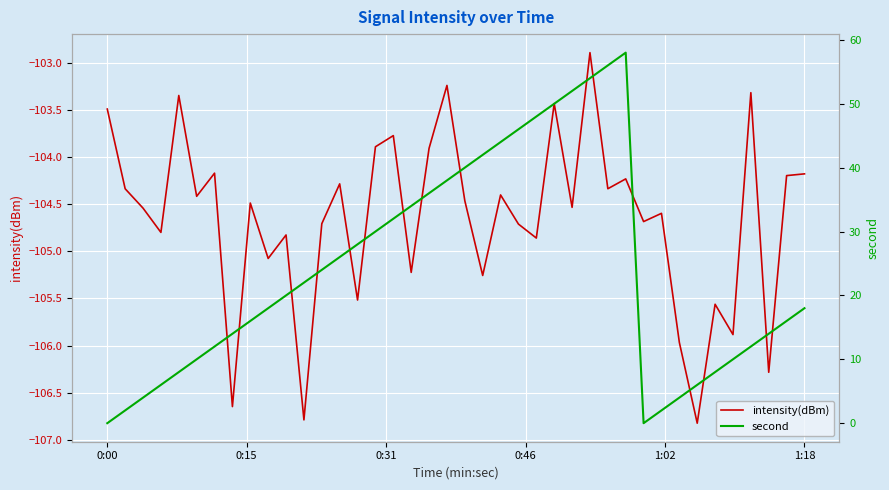

At which label does intensity(dBm) first exceed -104?

0:00